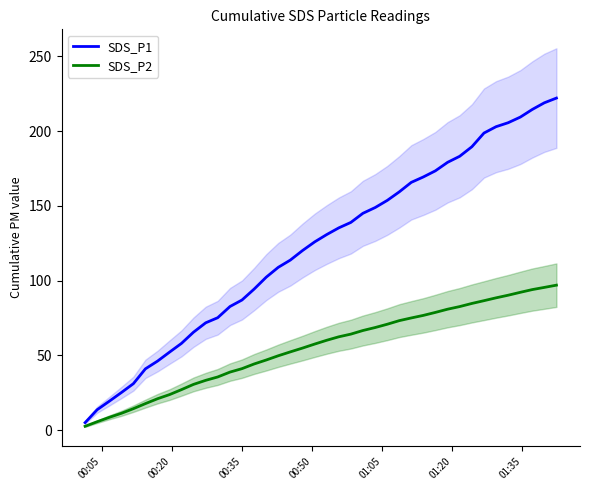

What is the highest value of the SDS_P2 series?

97.0